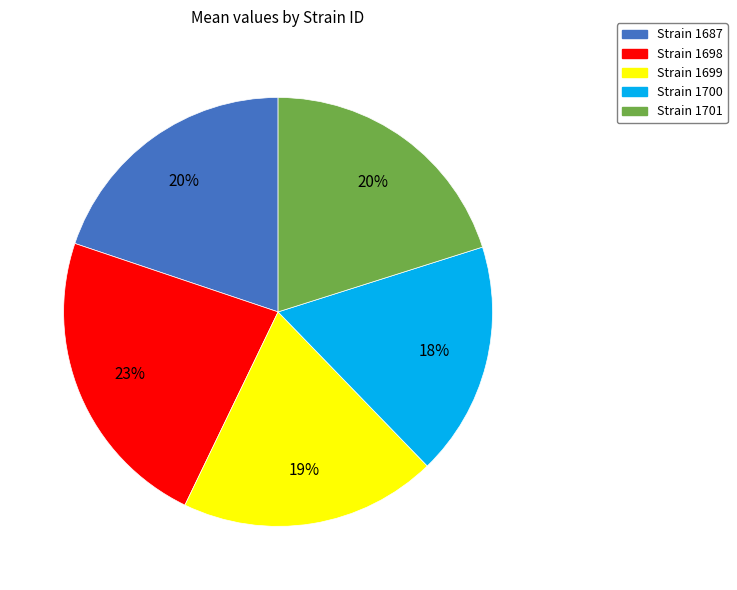

What is the smallest slice in the pie chart?

Strain 1700